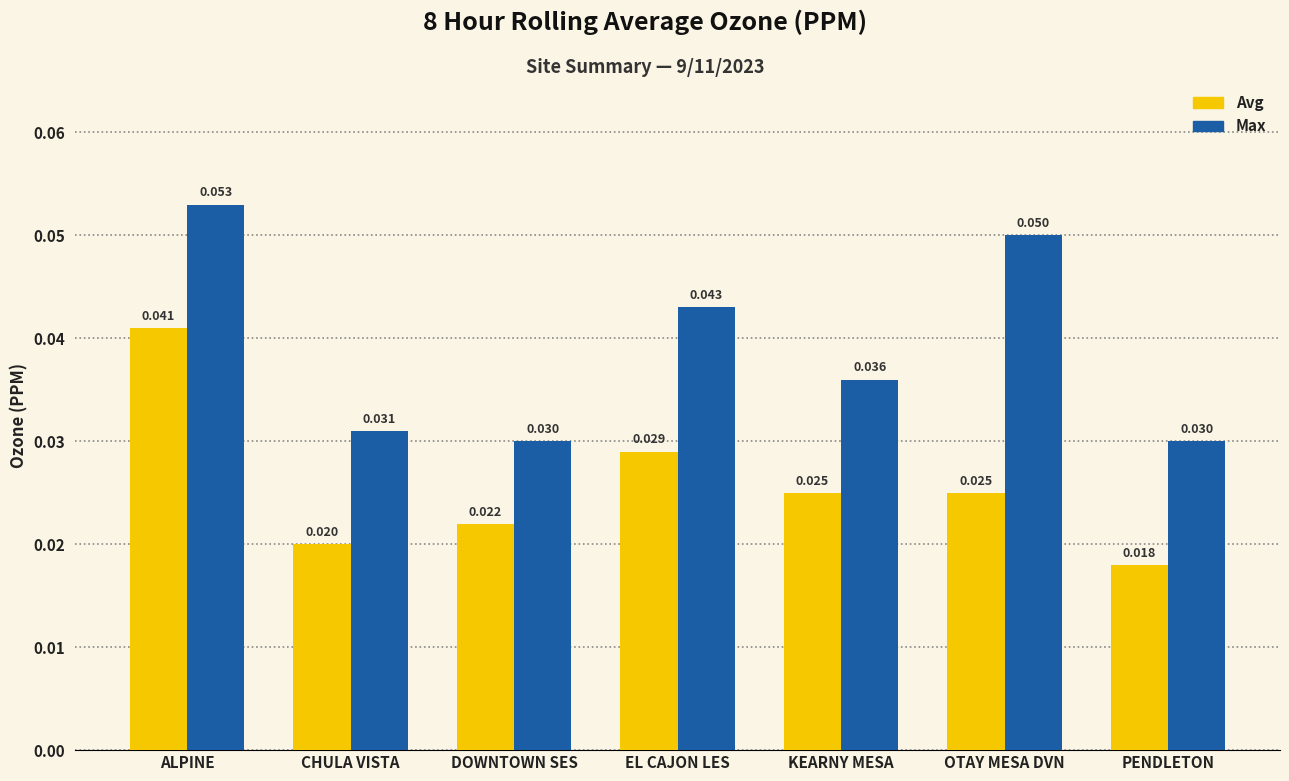

Is the value of Avg at ALPINE greater than the value of Max at PENDLETON?

Yes